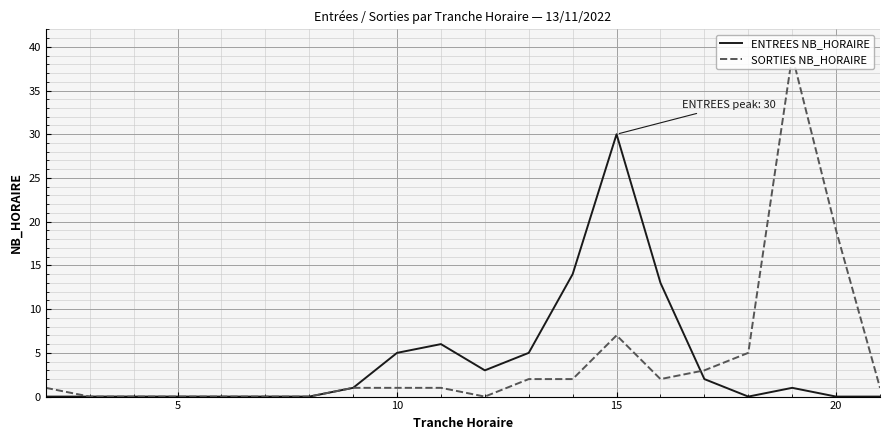

True or false: SORTIES NB_HORAIRE has more than 0 interior local peaks.

True